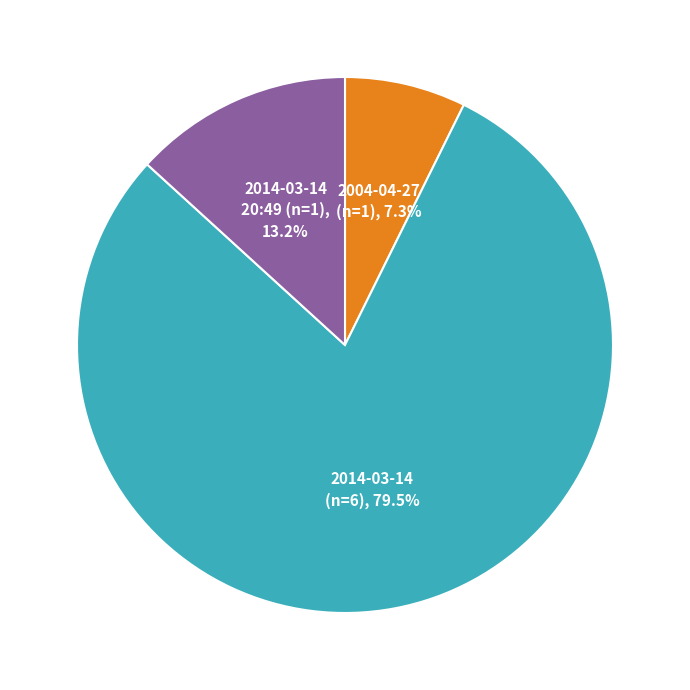

Count the number of slices in the pie.

3